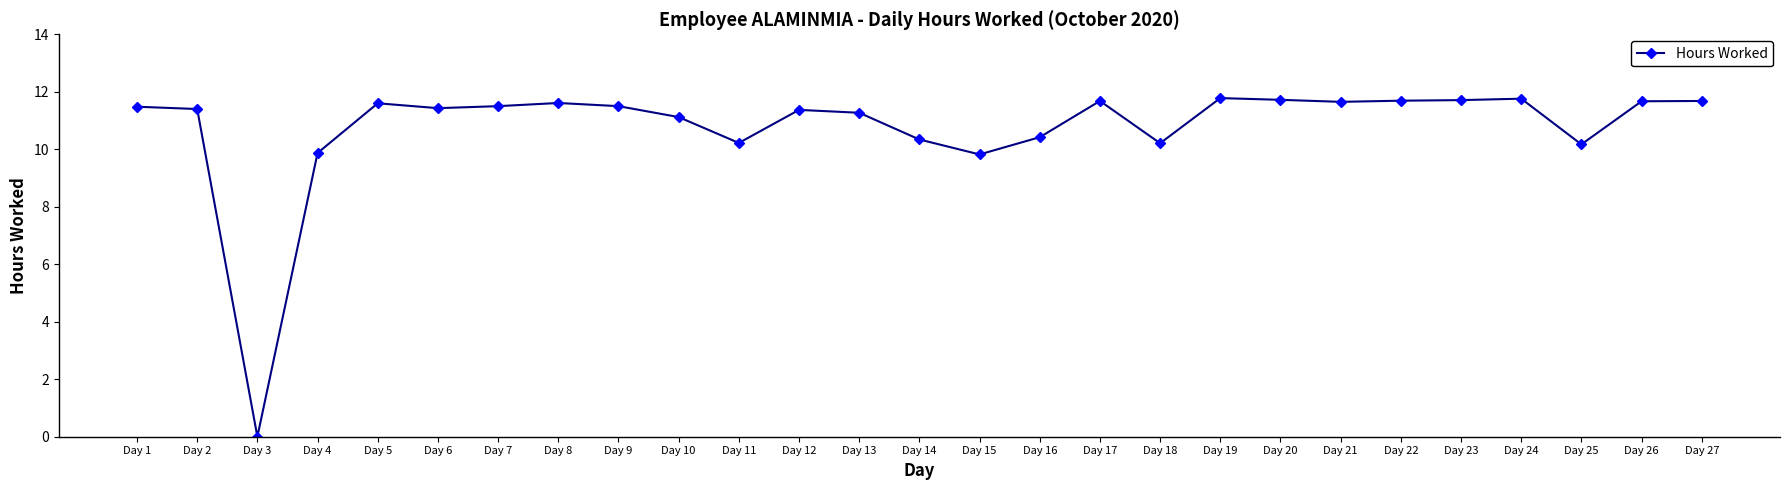

Is it true that the value at Day 6 is 11.4?

True